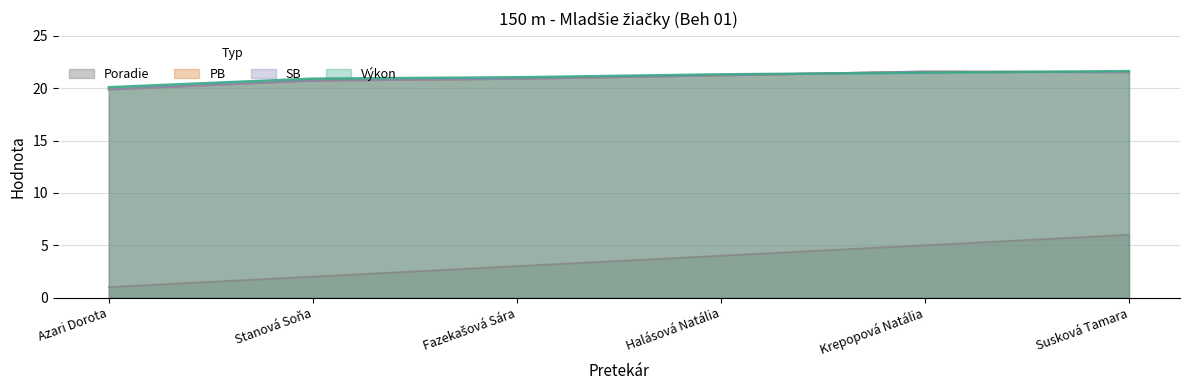

Rank the categories by SB value from lowest to highest.

Azari Dorota, Stanová Soňa, Fazekašová Sára, Halásová Natália, Susková Tamara, Krepopová Natália